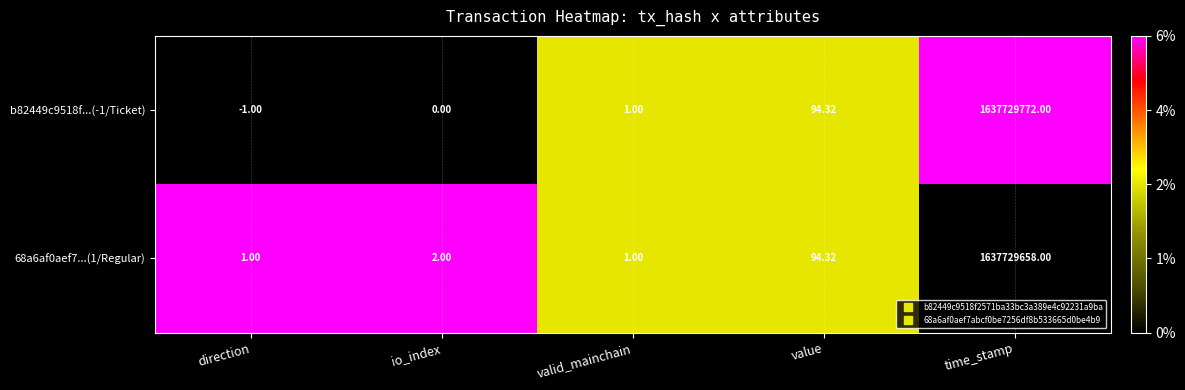

Is the value of 68a6af0aef7...(1/Regular) at direction greater than the value of b82449c9518f...(-1/Ticket) at time_stamp?

No